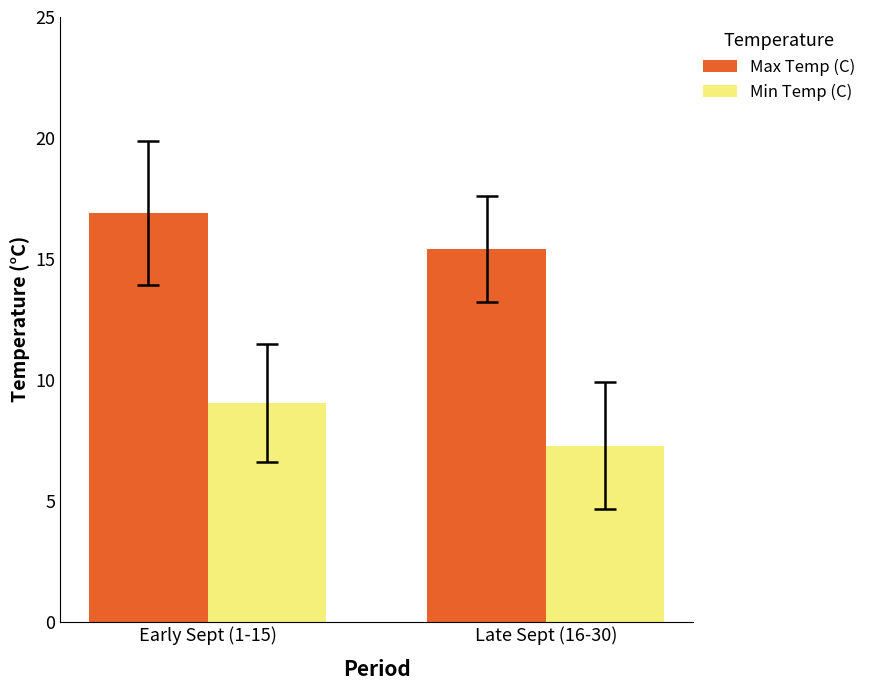

What is the sum of the Min Temp (C) values at Early Sept (1-15) and Late Sept (16-30)?

16.3